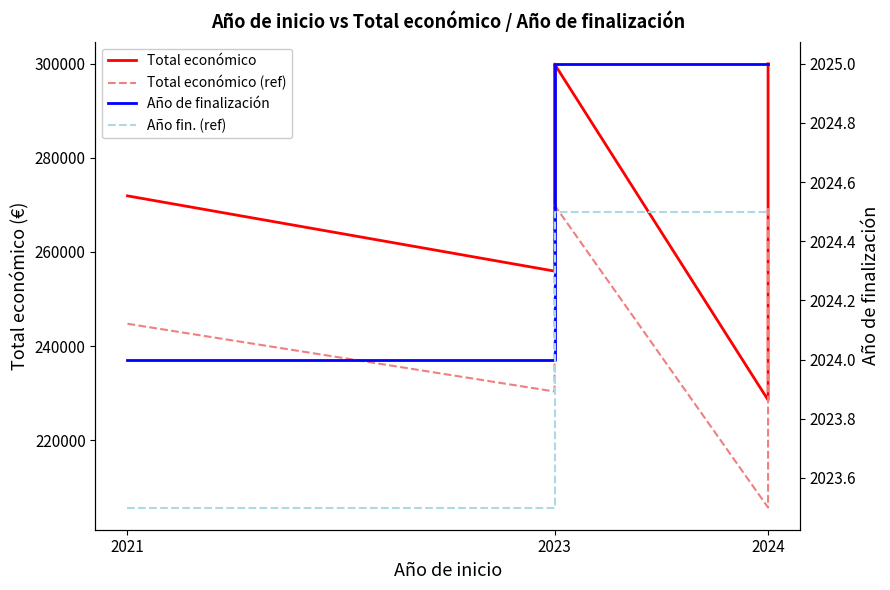

At which label is Año de finalización closest to 2024?

2021